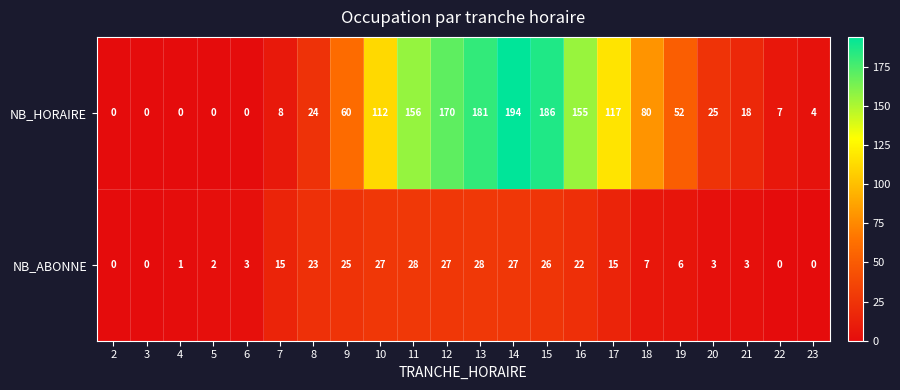

Rank the series at 12 from lowest to highest value.

NB_ABONNE, NB_HORAIRE